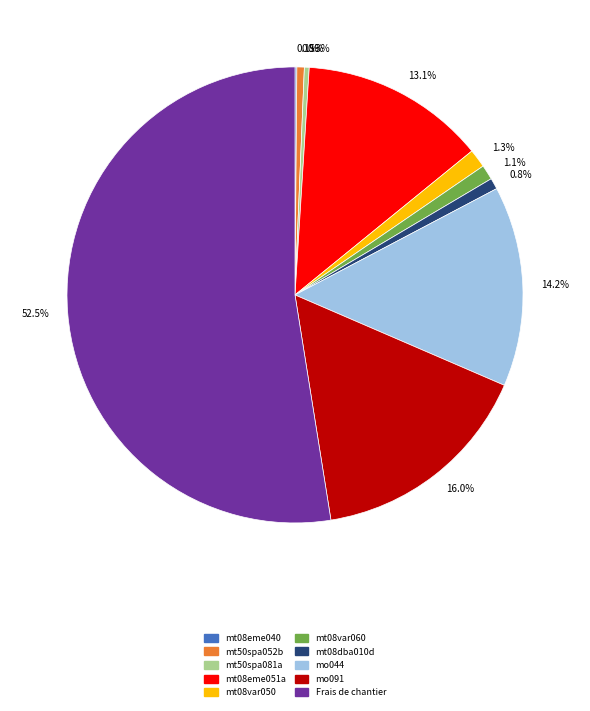

Which category accounts for the majority?

52.5%